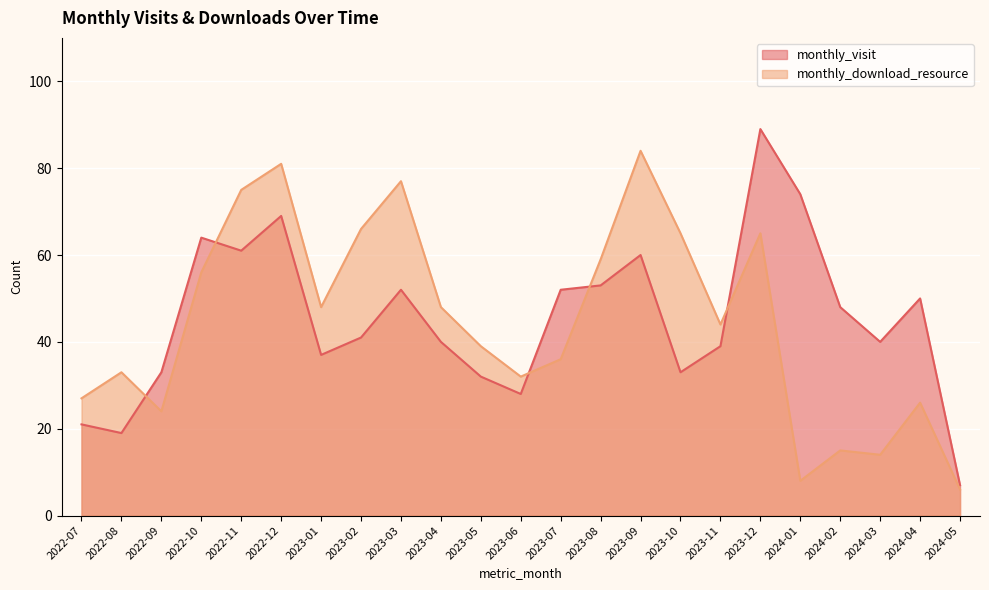

How many interior local valleys does the monthly_visit series have?

6